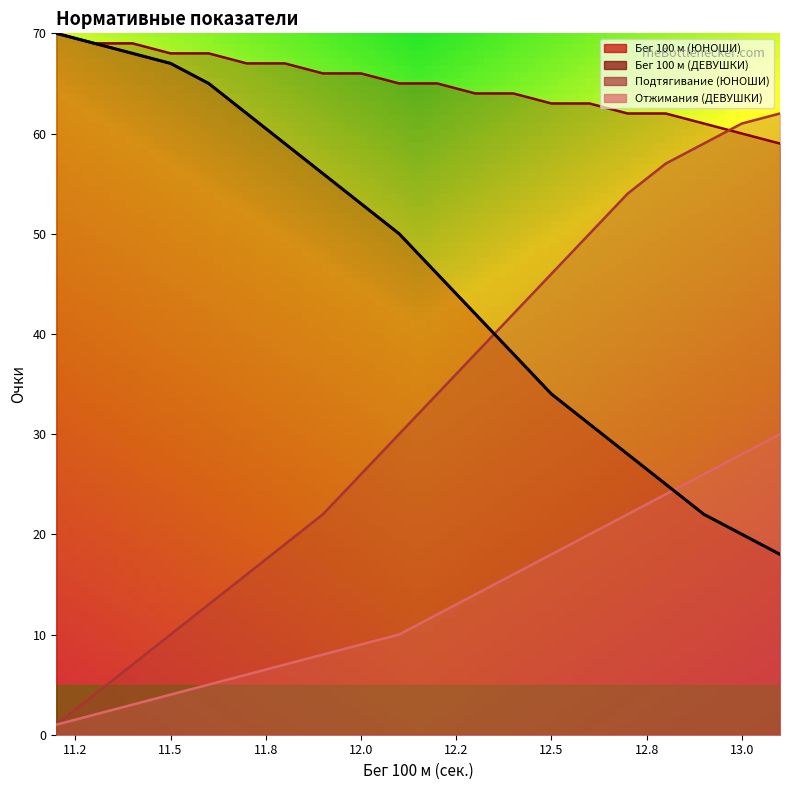

Rank the series by their maximum value, from lowest to highest.

Отжимания (ДЕВУШКИ), Подтягивание (ЮНОШИ), Бег 100 м (ЮНОШИ), Бег 100 м (ДЕВУШКИ)